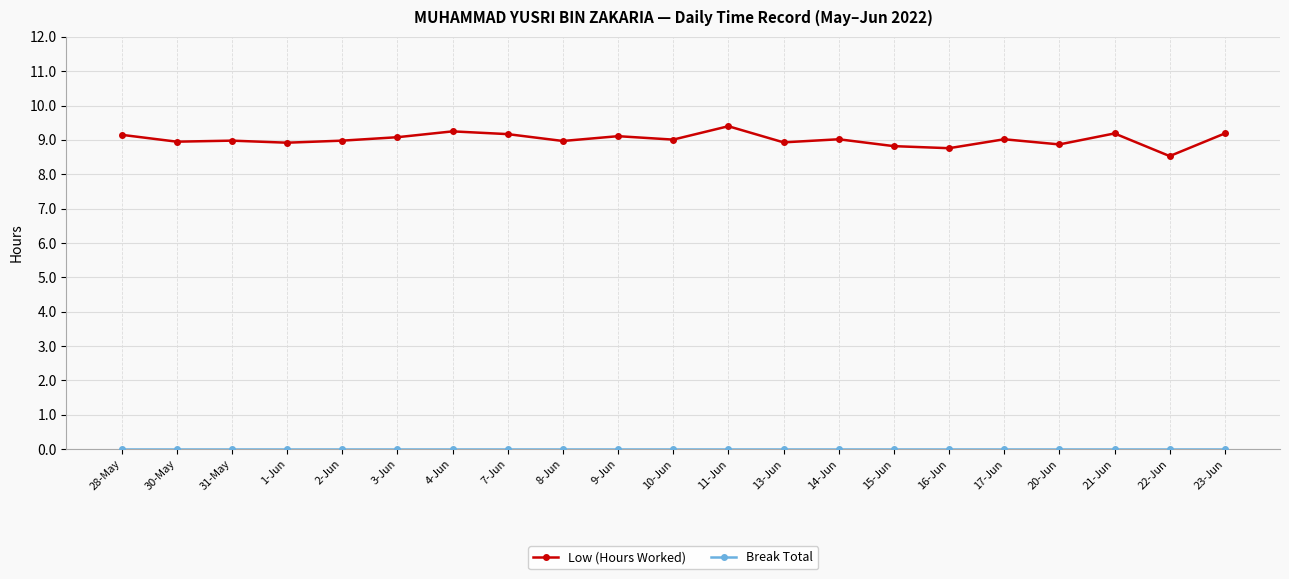

What is the label of the 16th point from the left?

16-Jun